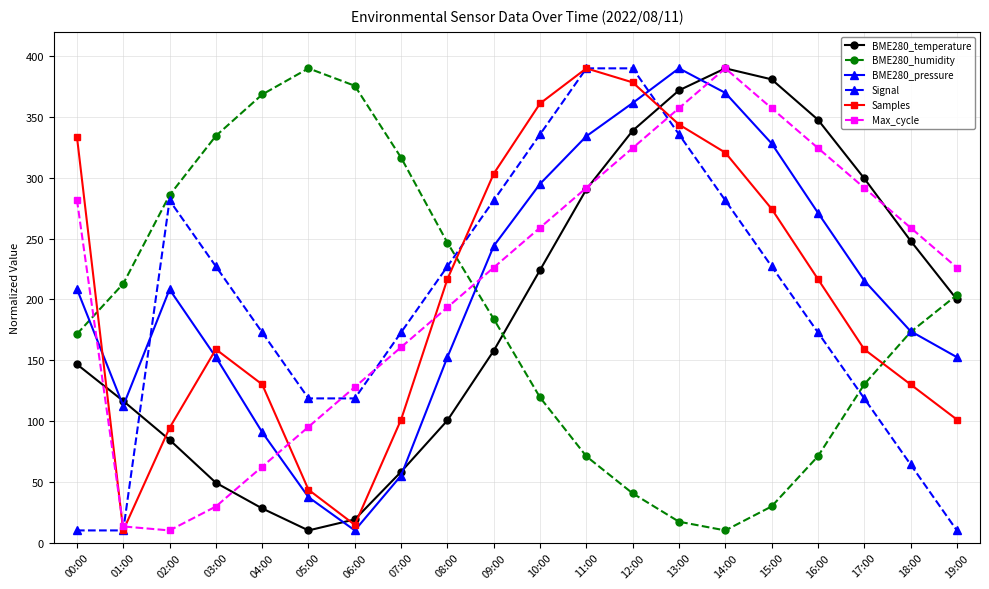

How many values in the BME280_temperature series are below 200?

10